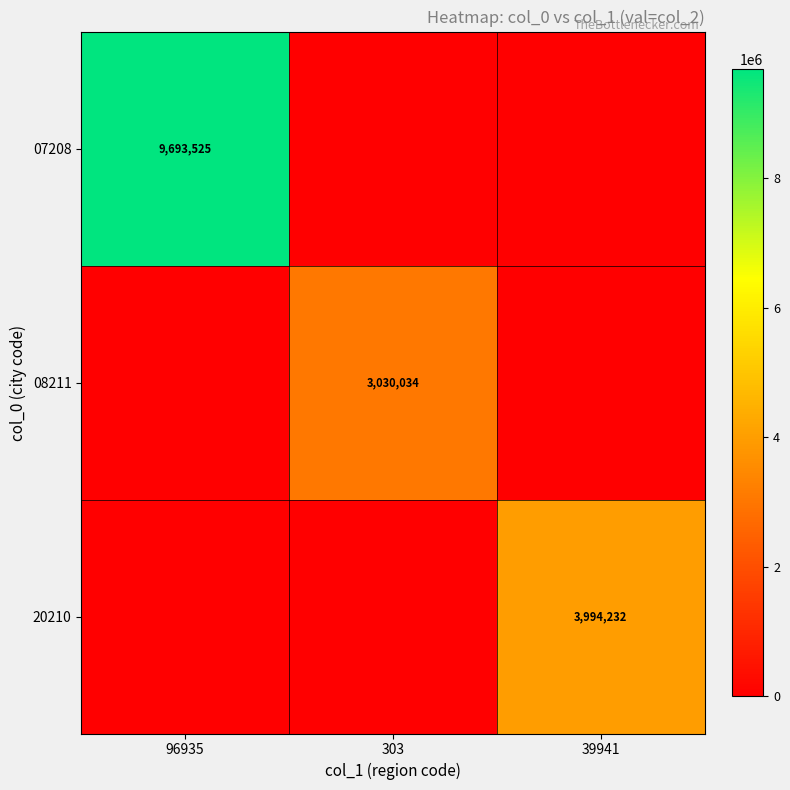

Which category has the highest value across all series?

96935